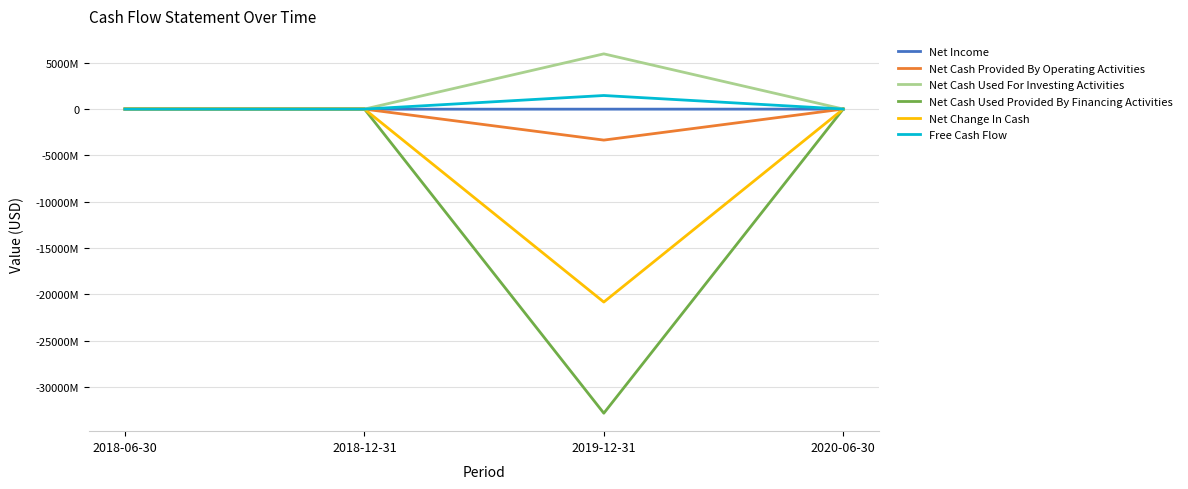

What is the sum of the Net Cash Used Provided By Financing Activities values at 2019-12-31 and 2018-06-30?

-32787023570